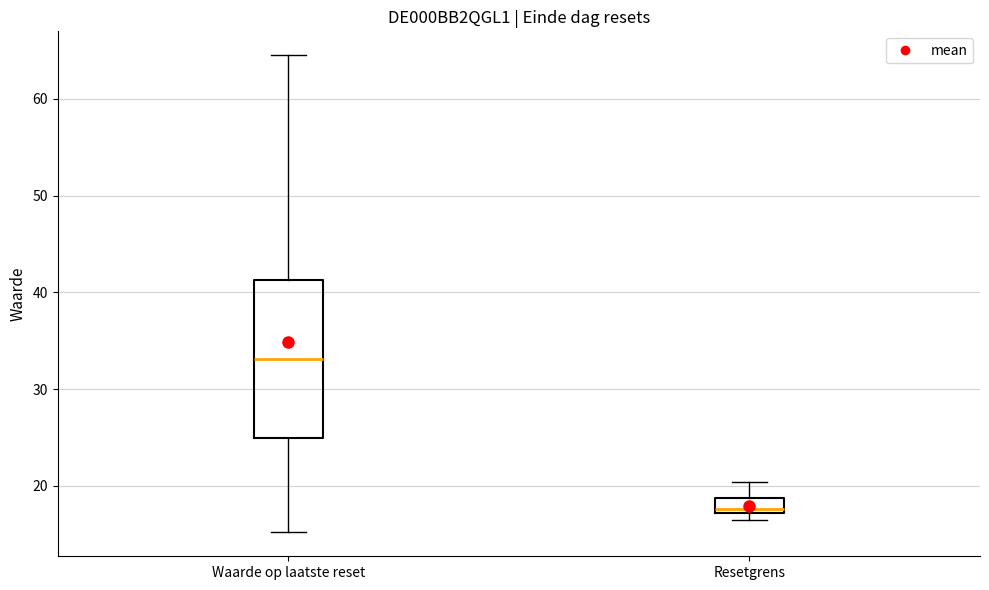

Reading left to right, transcribe this box plot: for each box, give where its median line is, the range the box spans, and where its two whiskers end, as read against the y-axis. The values are not printed on the chart, so give them approximately, as read against the axis.

Waarde op laatste reset: median 33, box 25 to 41, whiskers 15 to 65
Resetgrens: median 18, box 17 to 19, whiskers 16 to 20